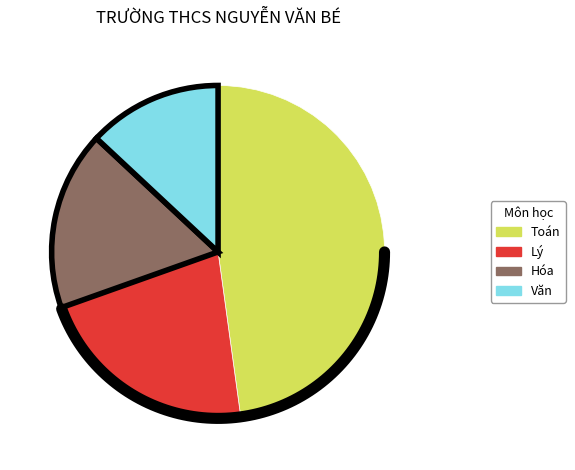

Count the number of slices in the pie.

4